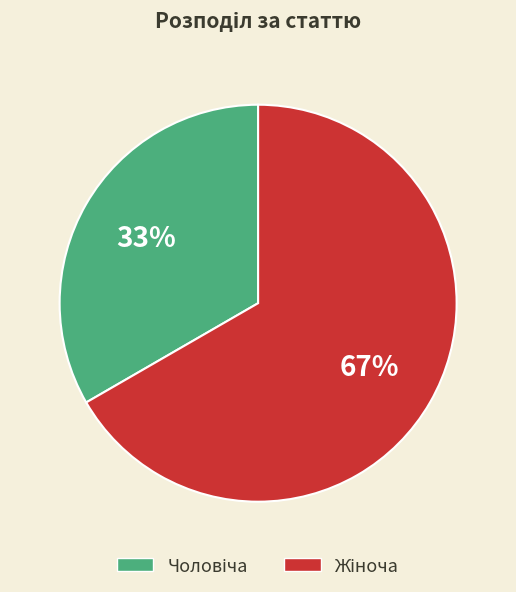

Is there a majority slice in this chart?

Yes